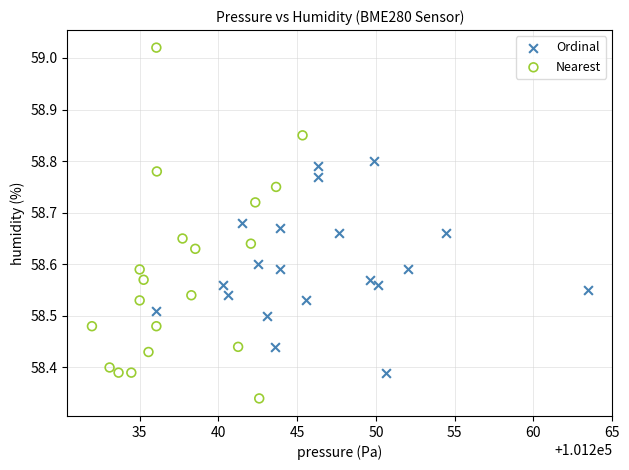

Which series contains the highest Y value?

Nearest